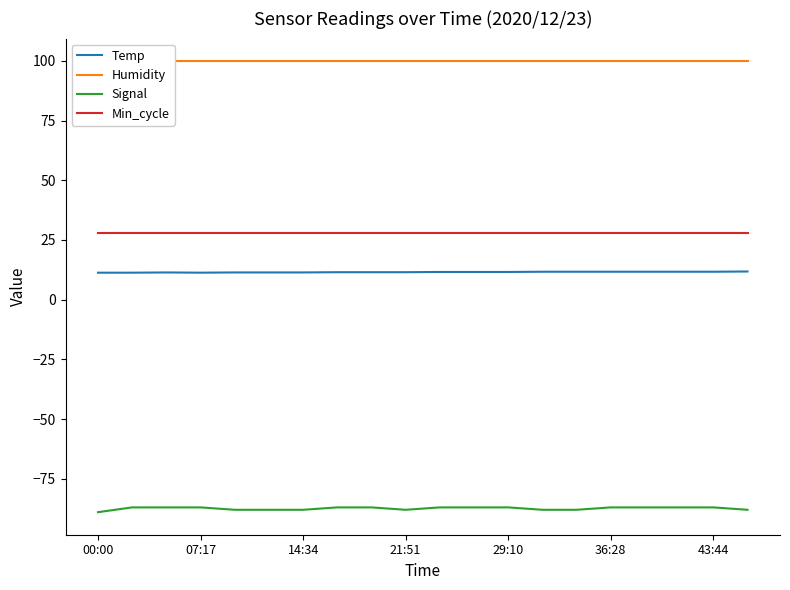

Is it true that Min_cycle equals 28.0 at 00:00?

True